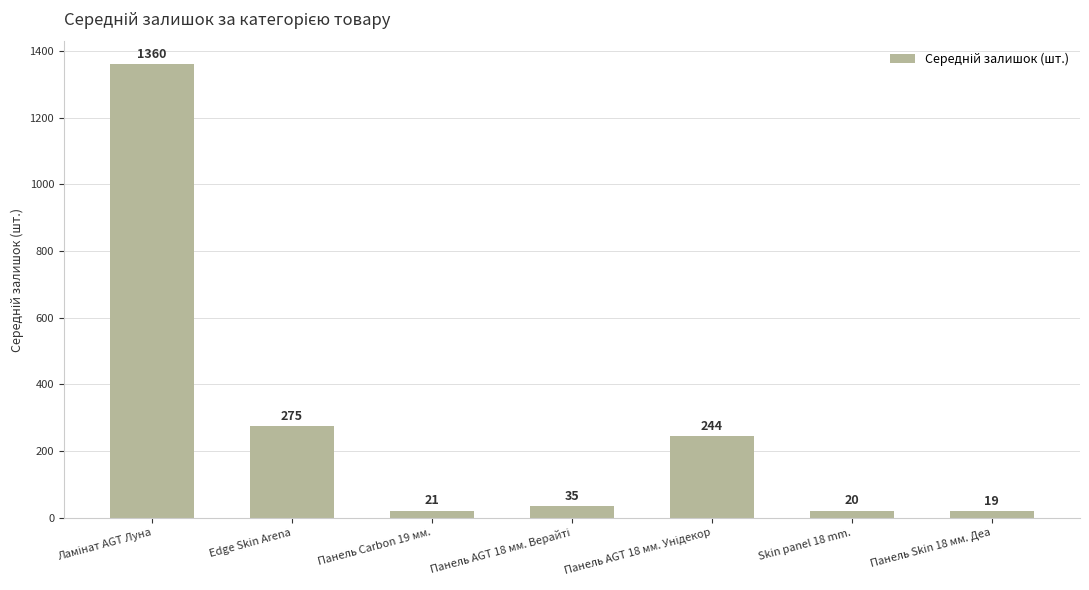

Is it true that the value at Edge Skin Arena is 275.0?

True